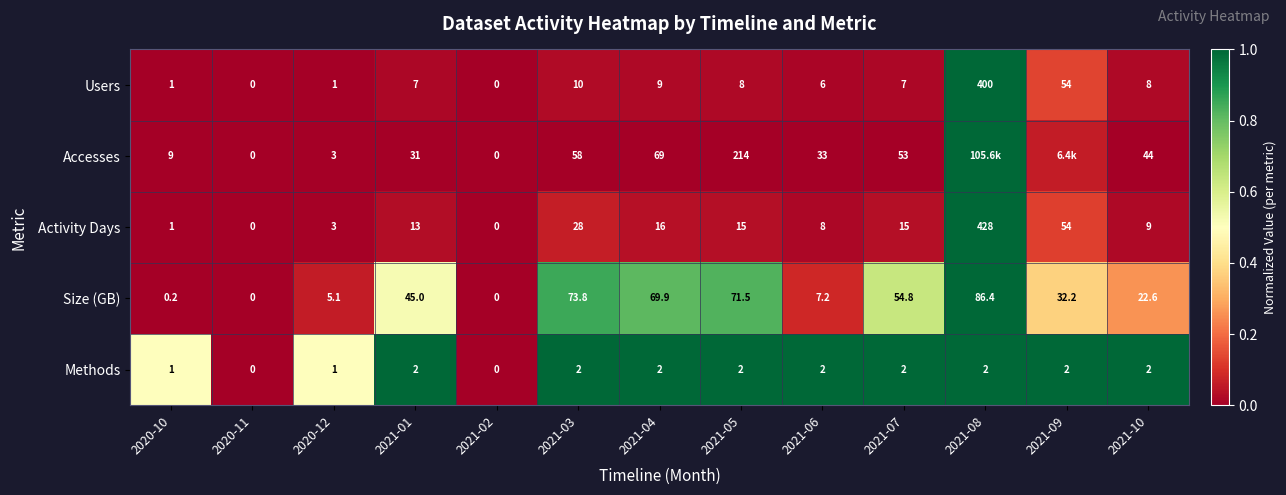

Is the value of Accesses at 2021-01 greater than the value of Users at 2021-07?

Yes